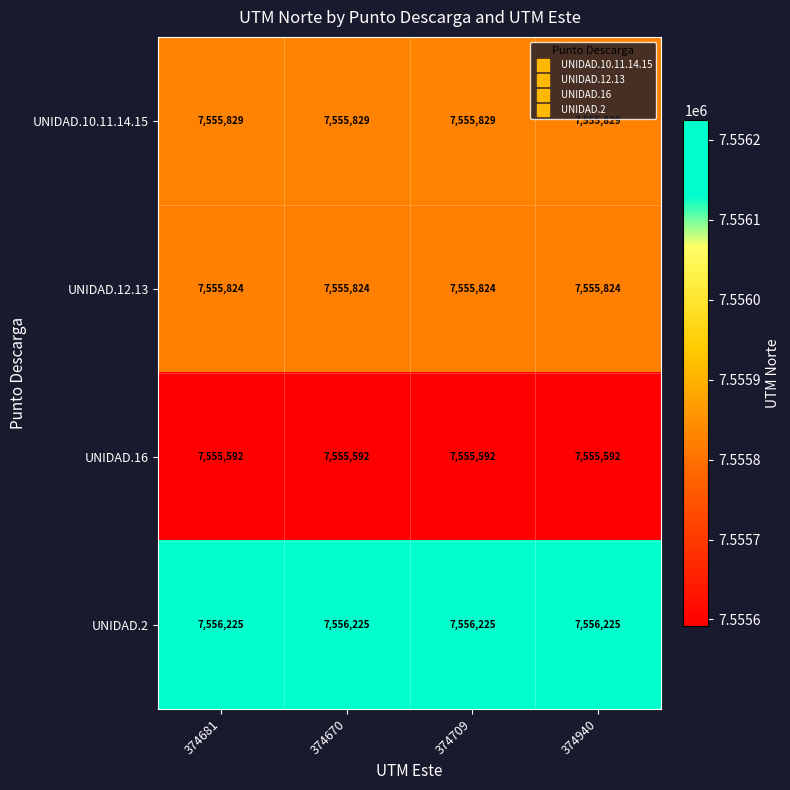

Which series has the largest total across all categories?

UNIDAD.2